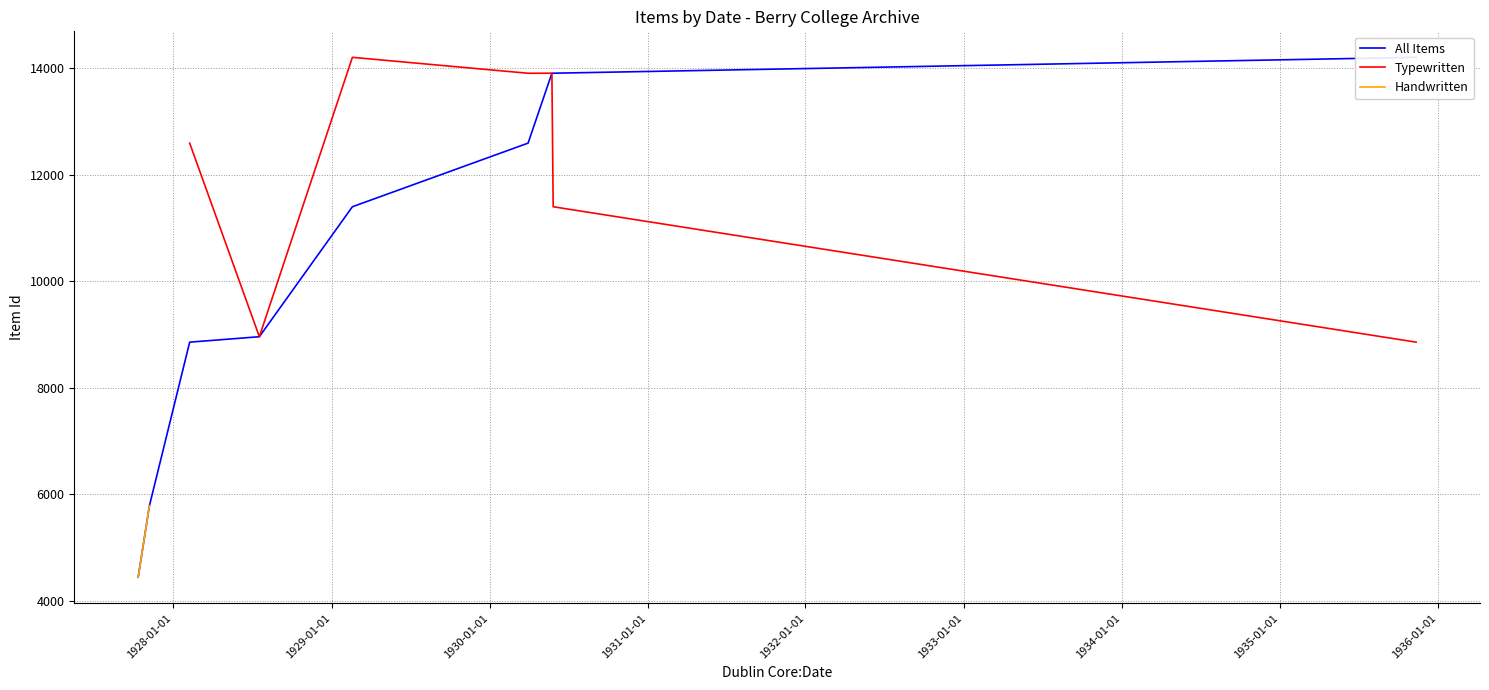

What is the lowest value of the Typewritten series?

8857